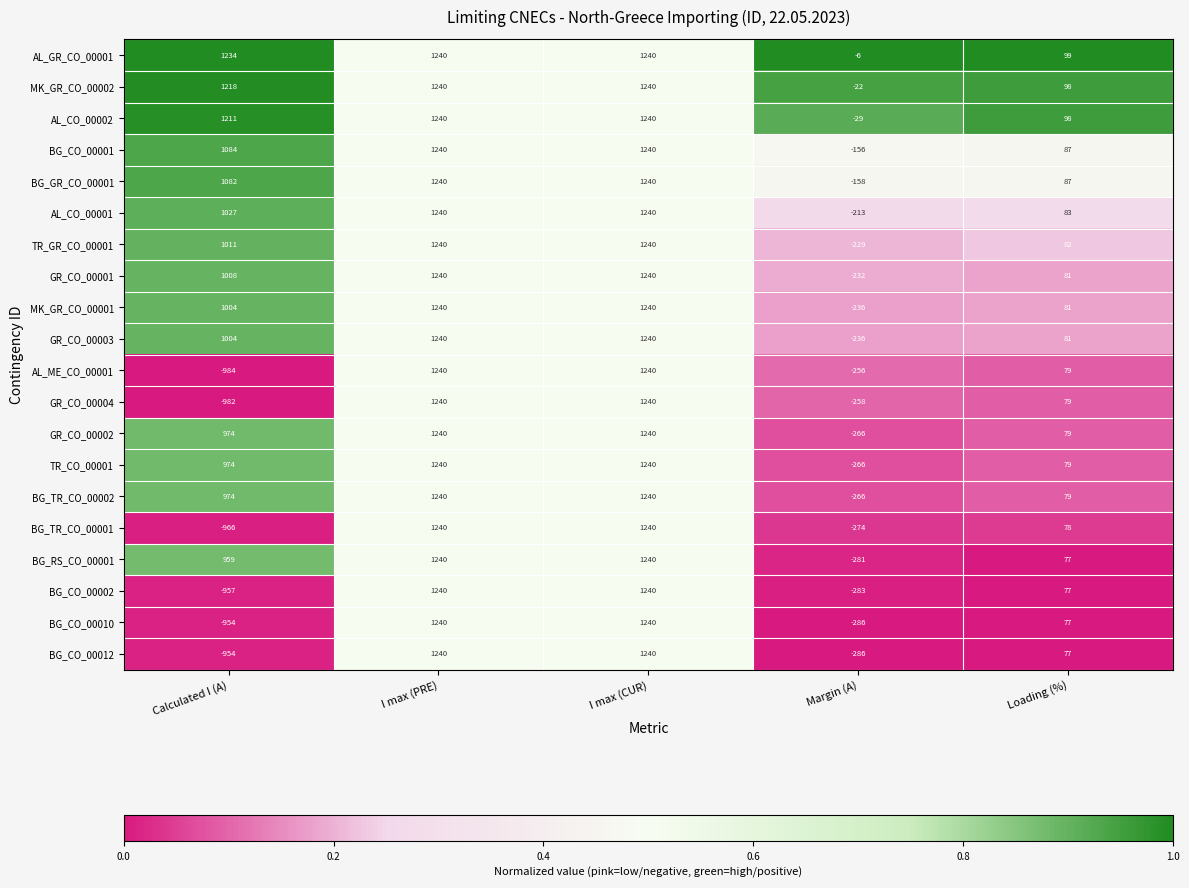

What is the smallest value displayed?

-984